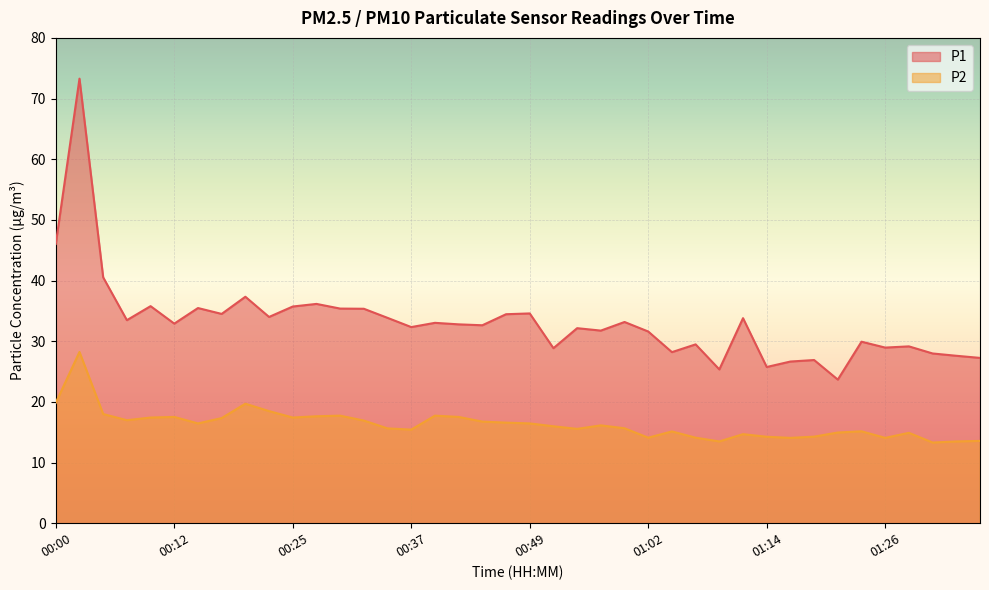

How many lines are shown in the chart?

2